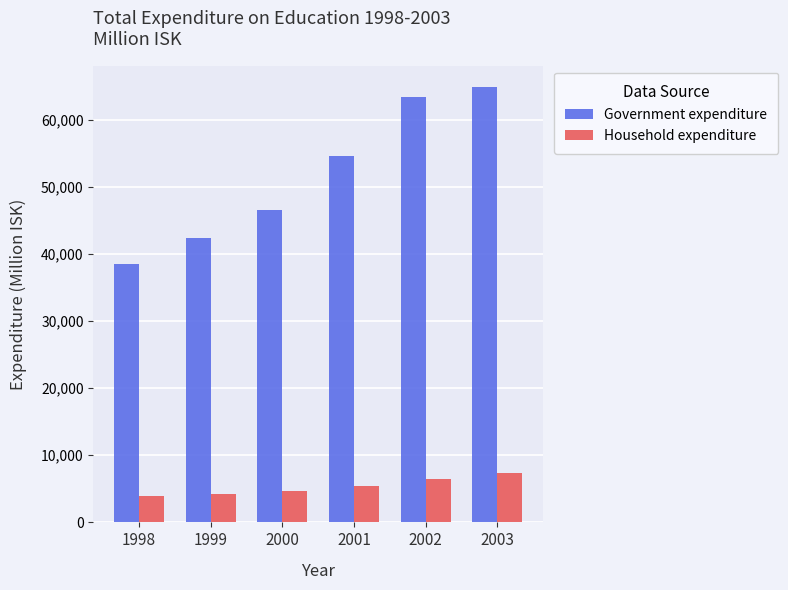

How many series are shown in this chart?

2